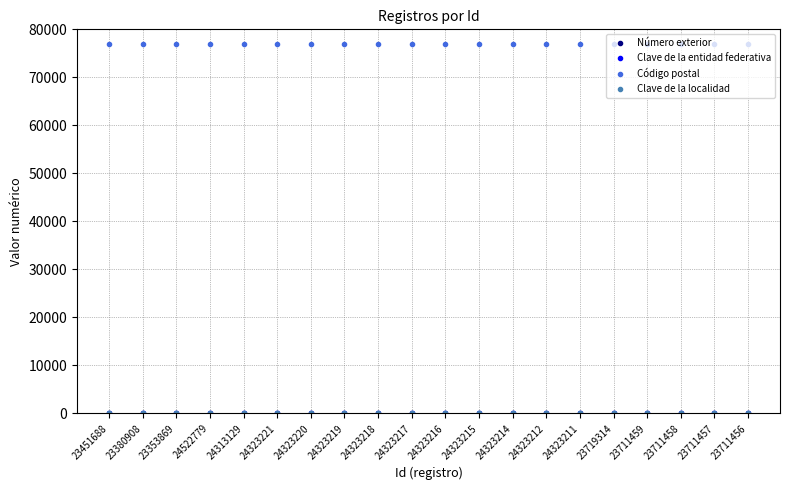

Does the chart have visible grid lines?

Yes